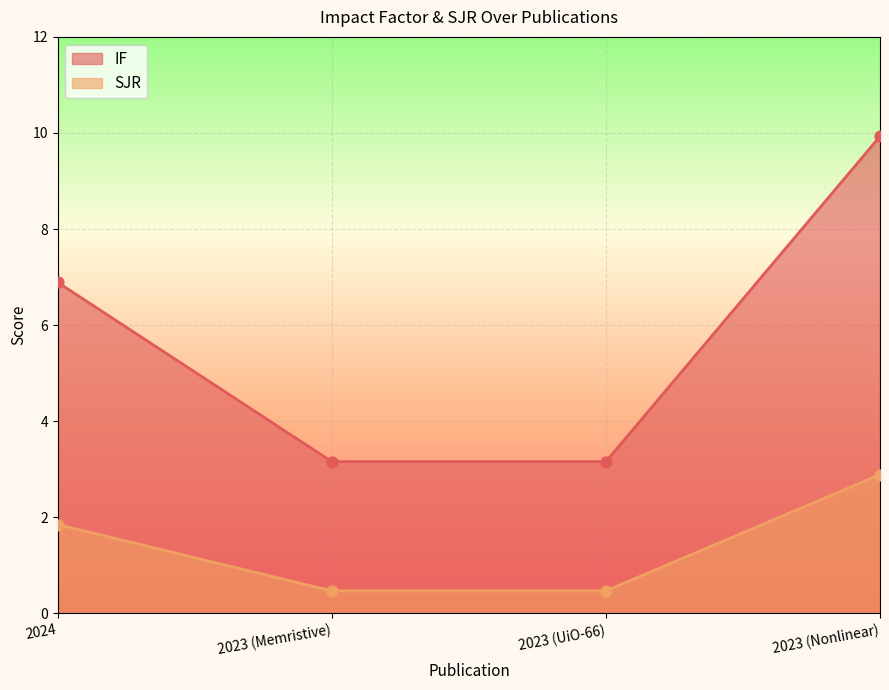

What is the total value across all series at 2023 (UiO-66)?

3.6